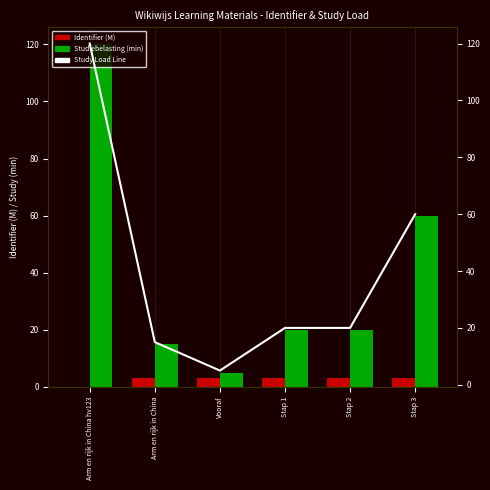

What are all the series names shown in the legend?

Identifier (M), Studiebelasting (min), Study Load Line